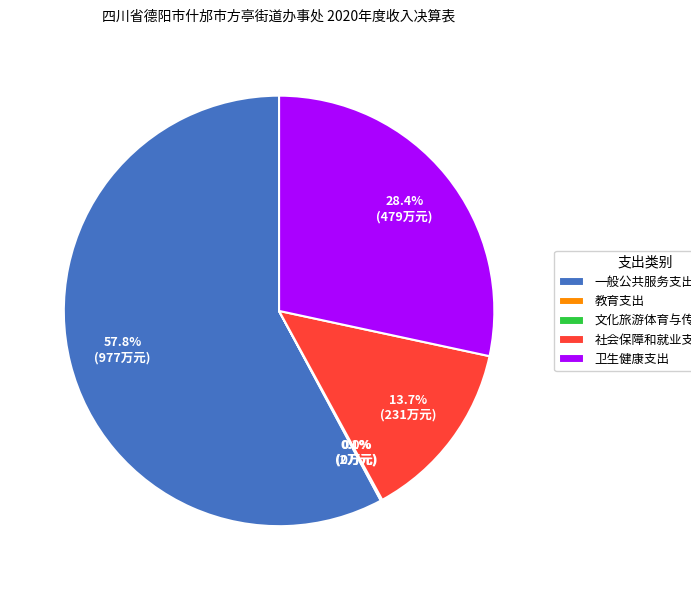

Is 一般公共服务支出 the majority of the pie?

Yes